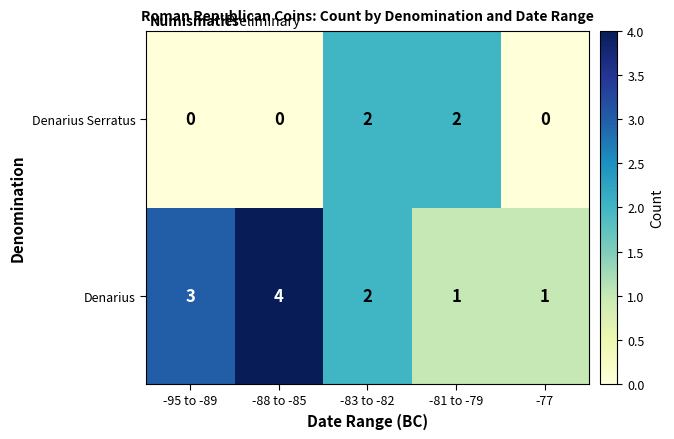

How many distinct data groups are displayed?

2